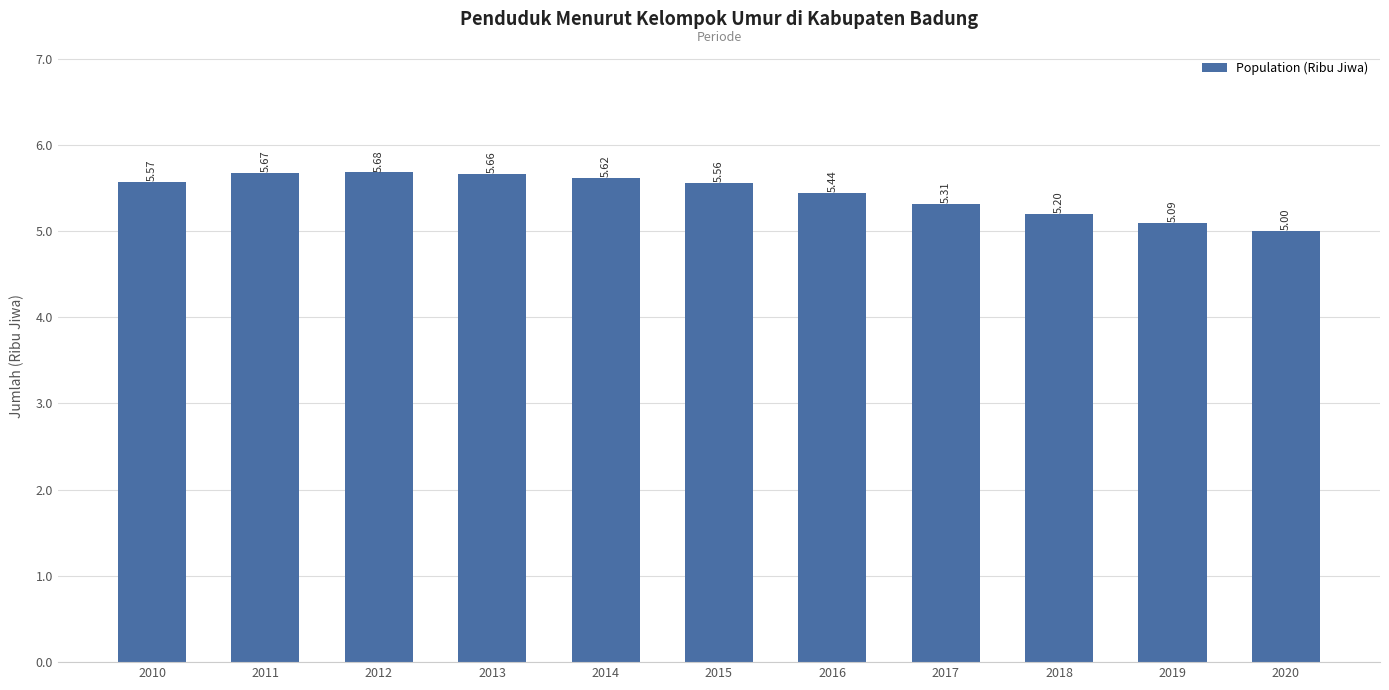

Rank the categories by value from highest to lowest.

2012, 2011, 2013, 2014, 2010, 2015, 2016, 2017, 2018, 2019, 2020